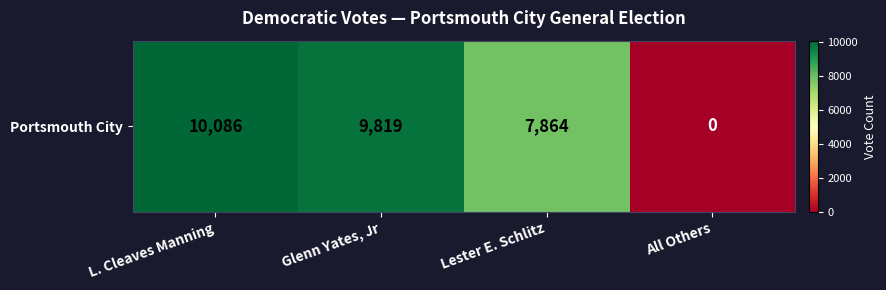

How many data points does each series have?

4